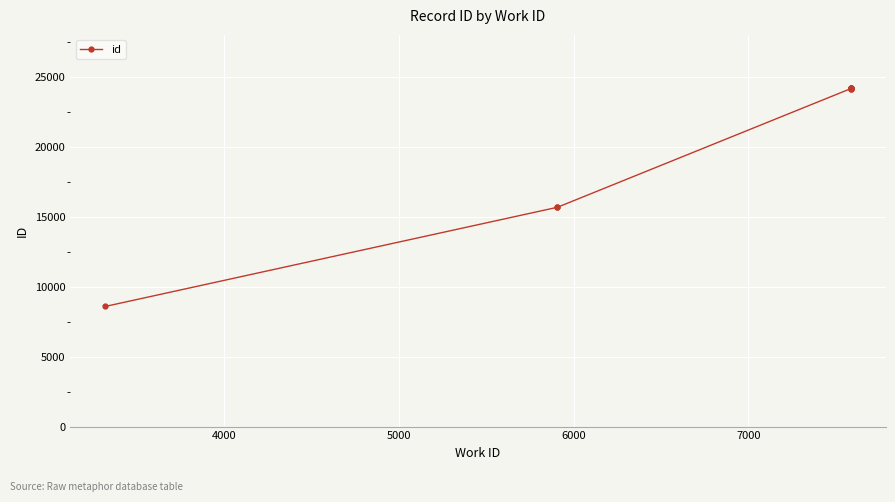

True or false: the data shows 3379 at 5000.

False